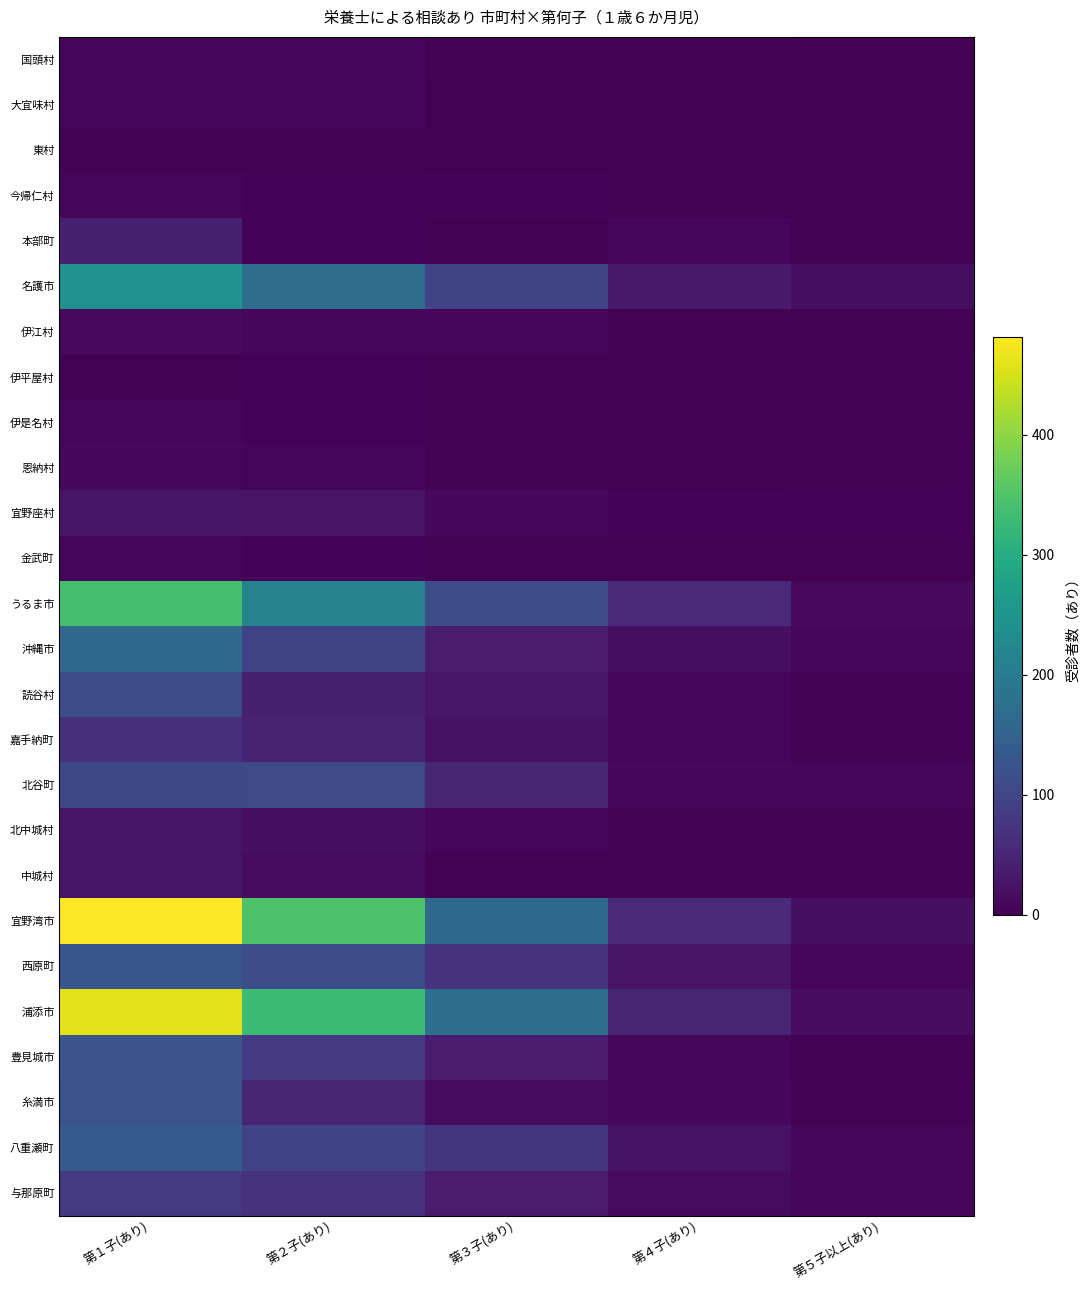

Count the number of data series in this chart.

26